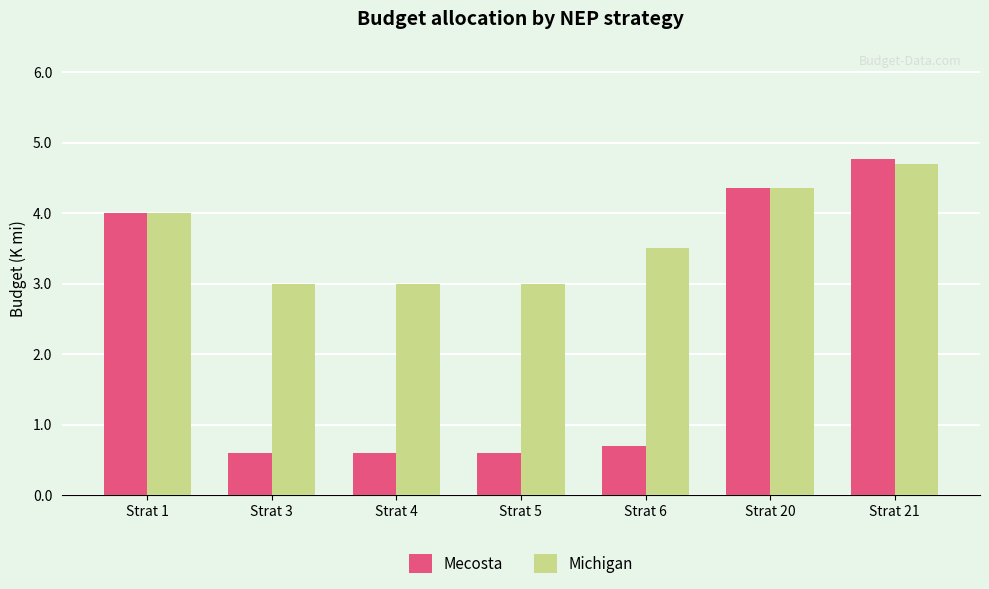

What is the value of the Michigan bar at the 2nd from the left?

3.0